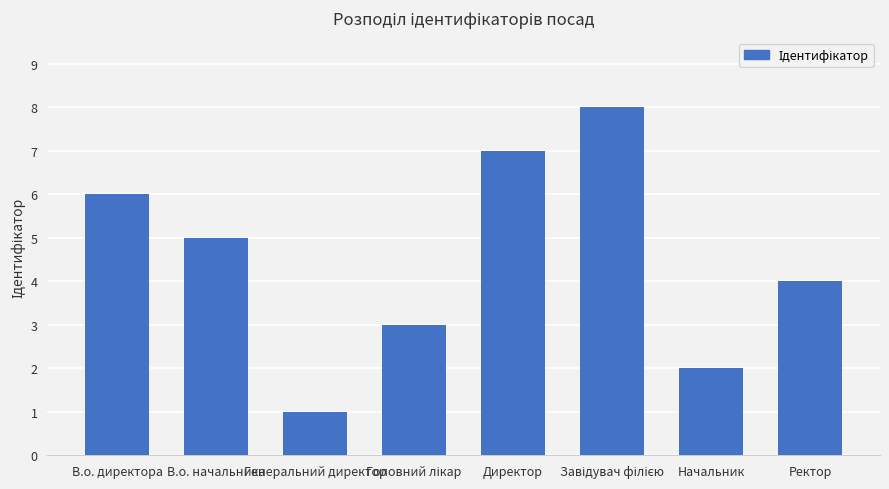

What is the label of the 5th bar from the left?

Директор